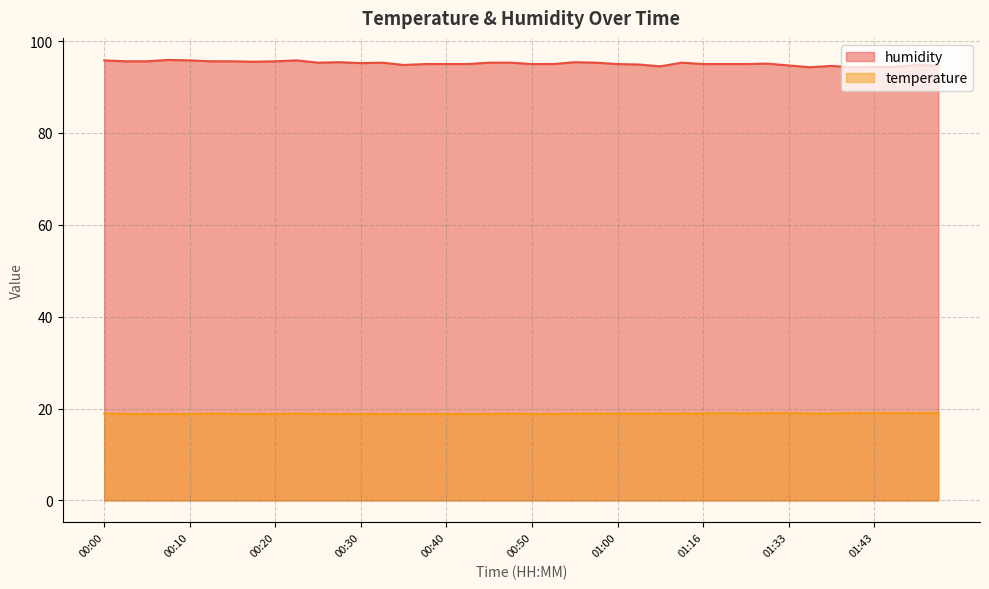

In humidity, how many points are lower than both neighbors (excluding endpoints)?

7